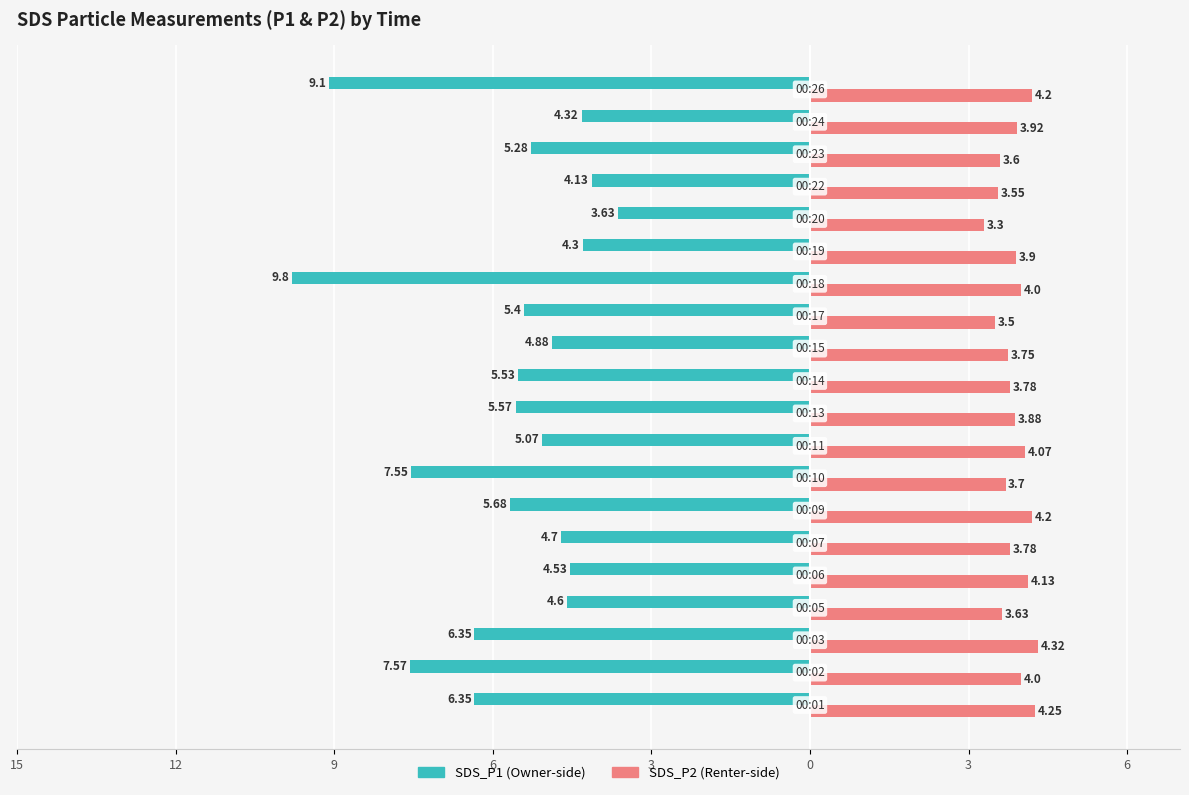

Reading right to left, what are all the values shown in this chart?

SDS_P1: -9.1	-4.3	-5.3	-4.1	-3.6	-4.3	-9.8	-5.4	-4.9	-5.5	-5.6	-5.1	-7.5	-5.7	-4.7	-4.5	-4.6	-6.3	-7.6	-6.3
SDS_P2: 4.2	3.9	3.6	3.5	3.3	3.9	4.0	3.5	3.8	3.8	3.9	4.1	3.7	4.2	3.8	4.1	3.6	4.3	4.0	4.2